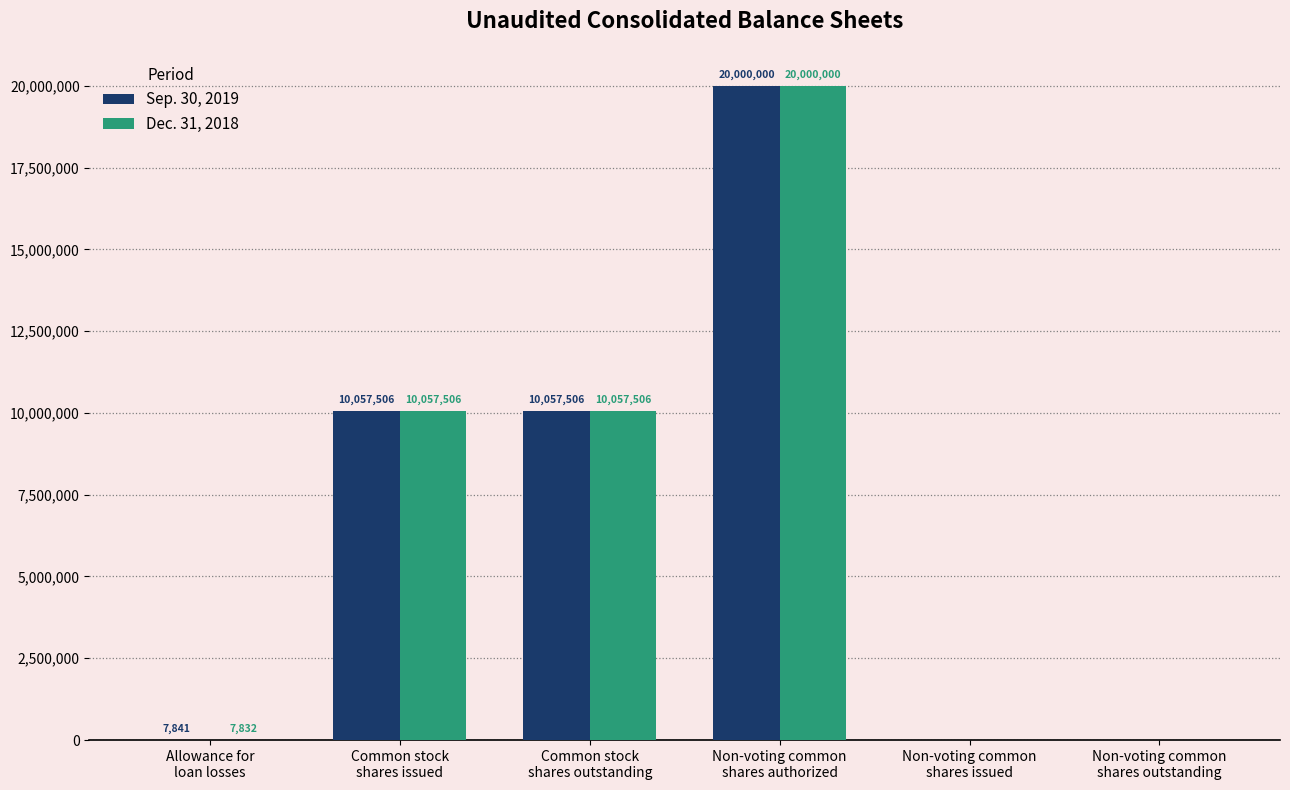

Read the Dec. 31, 2018 value at Common stock
shares outstanding.

10057506